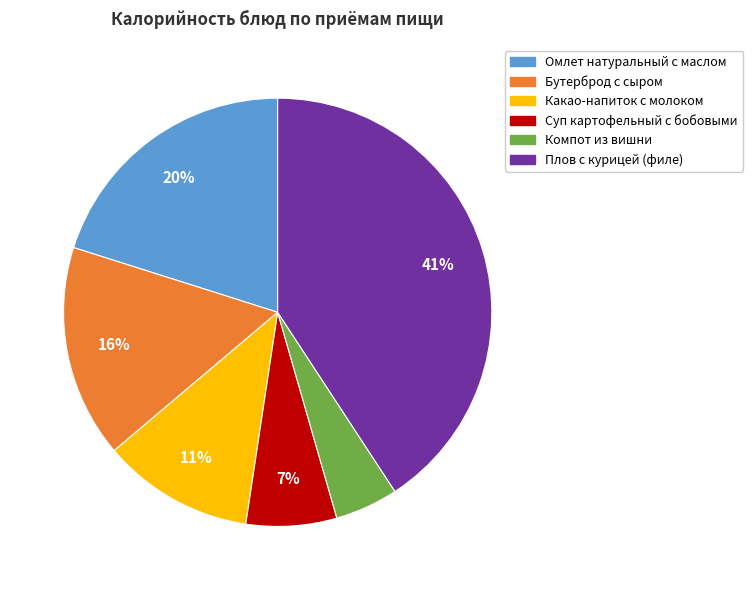

Which category has the biggest portion of the pie?

Плов с курицей (филе)